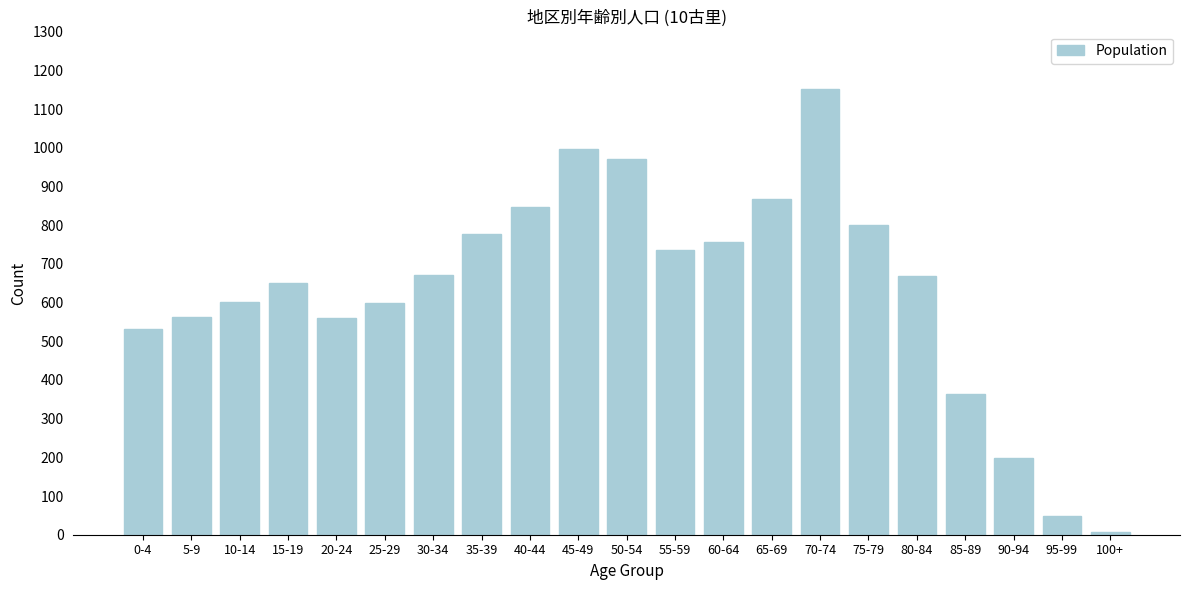

What is the maximum value shown in the chart?

1151